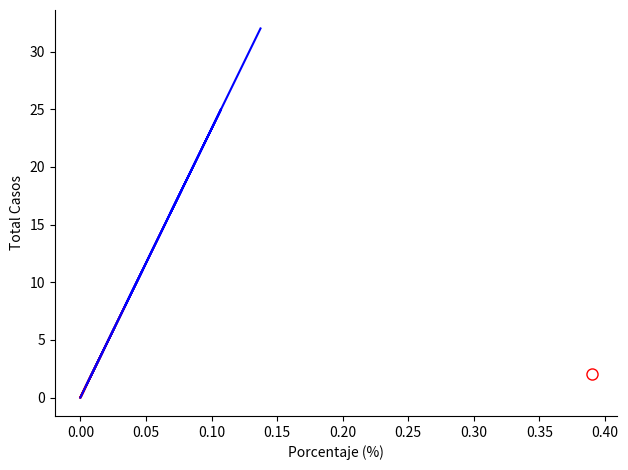

What is the maximum value for TOTAL?

32.0